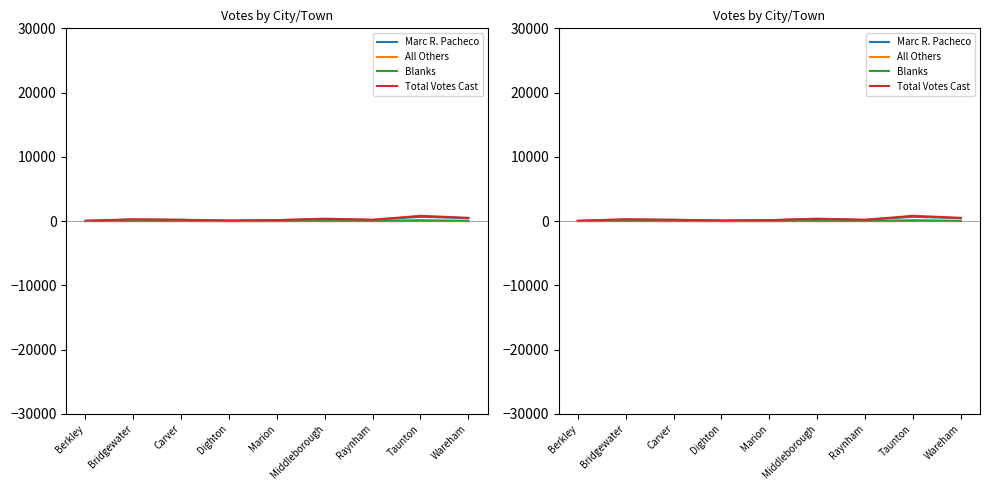

Which series has the largest total across all categories?

Total Votes Cast